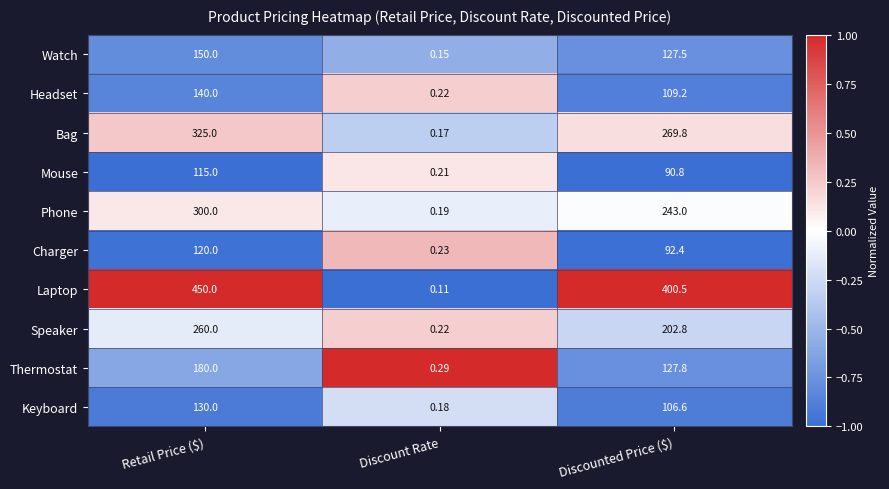

Between Discount Rate and Discounted Price ($), which series saw the biggest shift?

Laptop